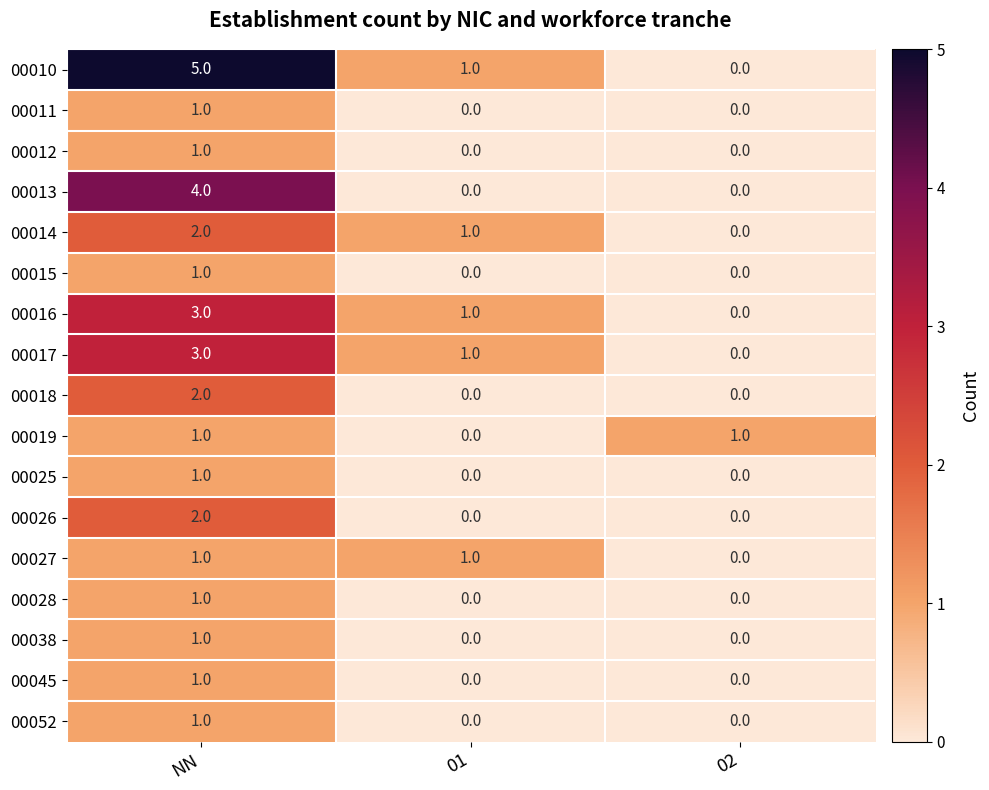

What is the maximum value shown in the chart?

5